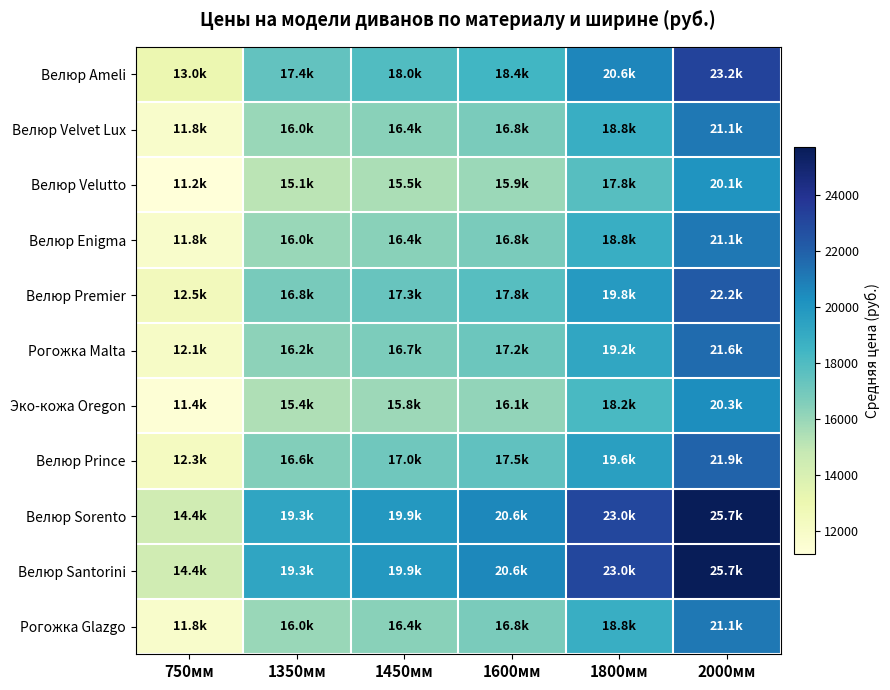

Reading left to right, list all the values displayed in this chart.

Велюр Ameli: 750мм=13000.0	1350мм=17433.3	1450мм=17966.7	1600мм=18433.3	1800мм=20650.0	2000мм=23166.7
Велюр Velvet Lux: 750мм=11833.3	1350мм=15966.7	1450мм=16400.0	1600мм=16766.7	1800мм=18833.3	2000мм=21133.3
Велюр Velutto: 750мм=11183.3	1350мм=15133.3	1450мм=15533.3	1600мм=15900.0	1800мм=17800.0	2000мм=20066.7
Велюр Enigma: 750мм=11833.3	1350мм=15966.7	1450мм=16400.0	1600мм=16766.7	1800мм=18833.3	2000мм=21133.3
Велюр Premier: 750мм=12500.0	1350мм=16833.3	1450мм=17300.0	1600мм=17800.0	1800мм=19800.0	2000мм=22200.0
Рогожка Malta: 750мм=12066.7	1350мм=16233.3	1450мм=16733.3	1600мм=17166.7	1800мм=19200.0	2000мм=21600.0
Эко-кожа Oregon: 750мм=11400.0	1350мм=15433.3	1450мм=15833.3	1600мм=16133.3	1800мм=18200.0	2000мм=20333.3
Велюр Prince: 750мм=12300.0	1350мм=16566.7	1450мм=17033.3	1600мм=17500.0	1800мм=19566.7	2000мм=21900.0
Велюр Sorento: 750мм=14400.0	1350мм=19266.7	1450мм=19900.0	1600мм=20566.7	1800мм=23033.3	2000мм=25700.0
Велюр Santorini: 750мм=14400.0	1350мм=19266.7	1450мм=19900.0	1600мм=20566.7	1800мм=23033.3	2000мм=25700.0
Рогожка Glazgo: 750мм=11833.3	1350мм=15966.7	1450мм=16400.0	1600мм=16766.7	1800мм=18833.3	2000мм=21133.3